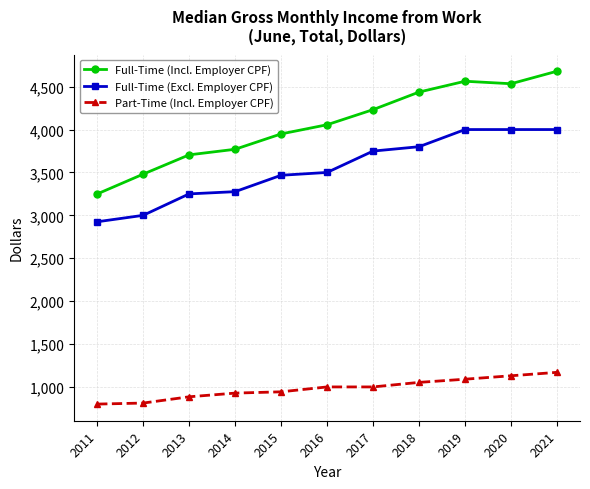

What is the minimum value for Full-Time (Incl. Employer CPF)?

3249